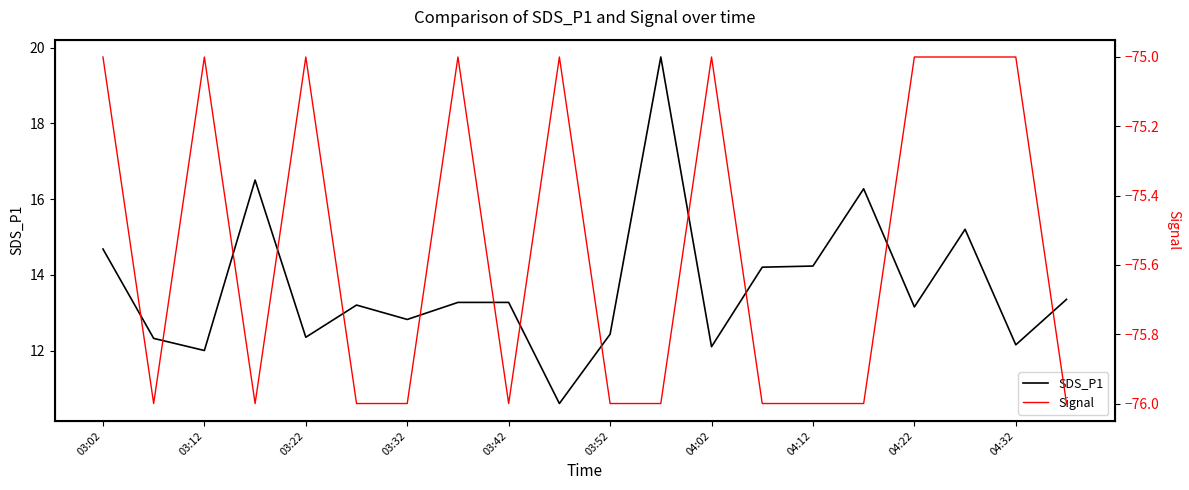

What are all the series names shown in the legend?

SDS_P1, Signal